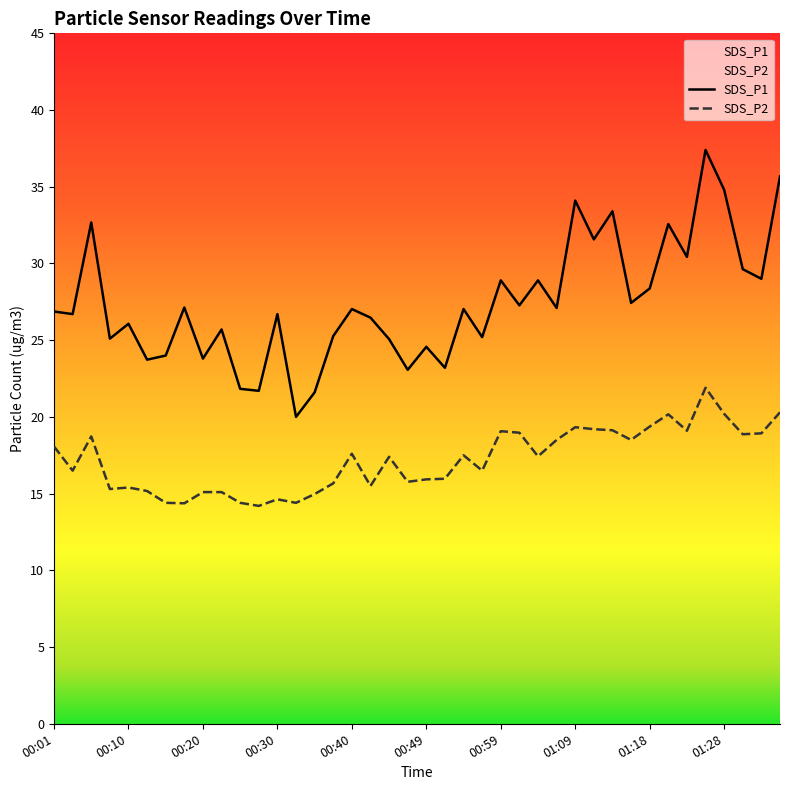

Is it true that SDS_P2 equals 19.3 at 01:09?

True